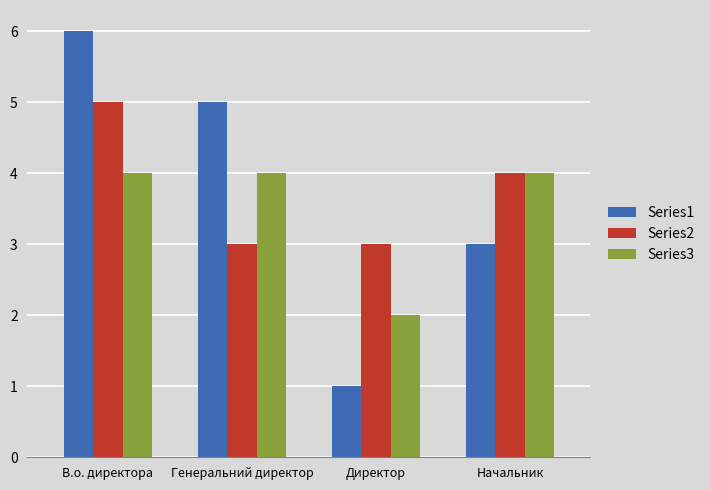

What is the label of the 4th bar from the right?

В.о. директора